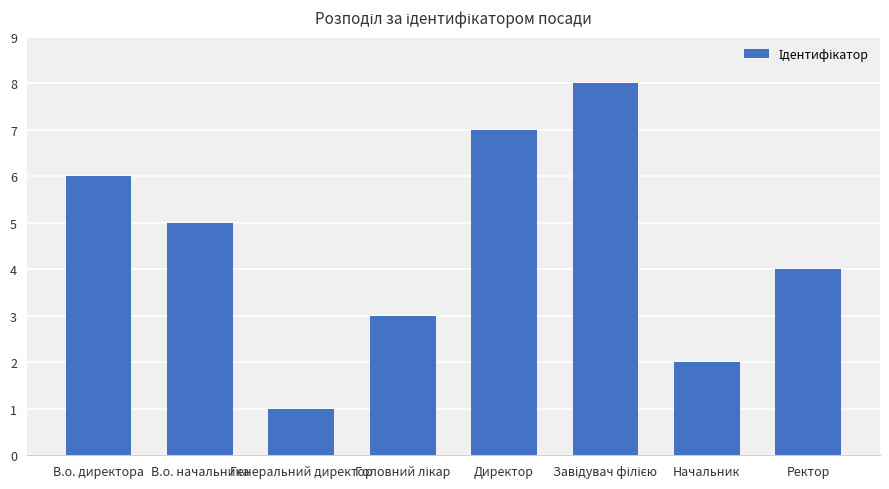

What is the minimum value shown in the chart?

1